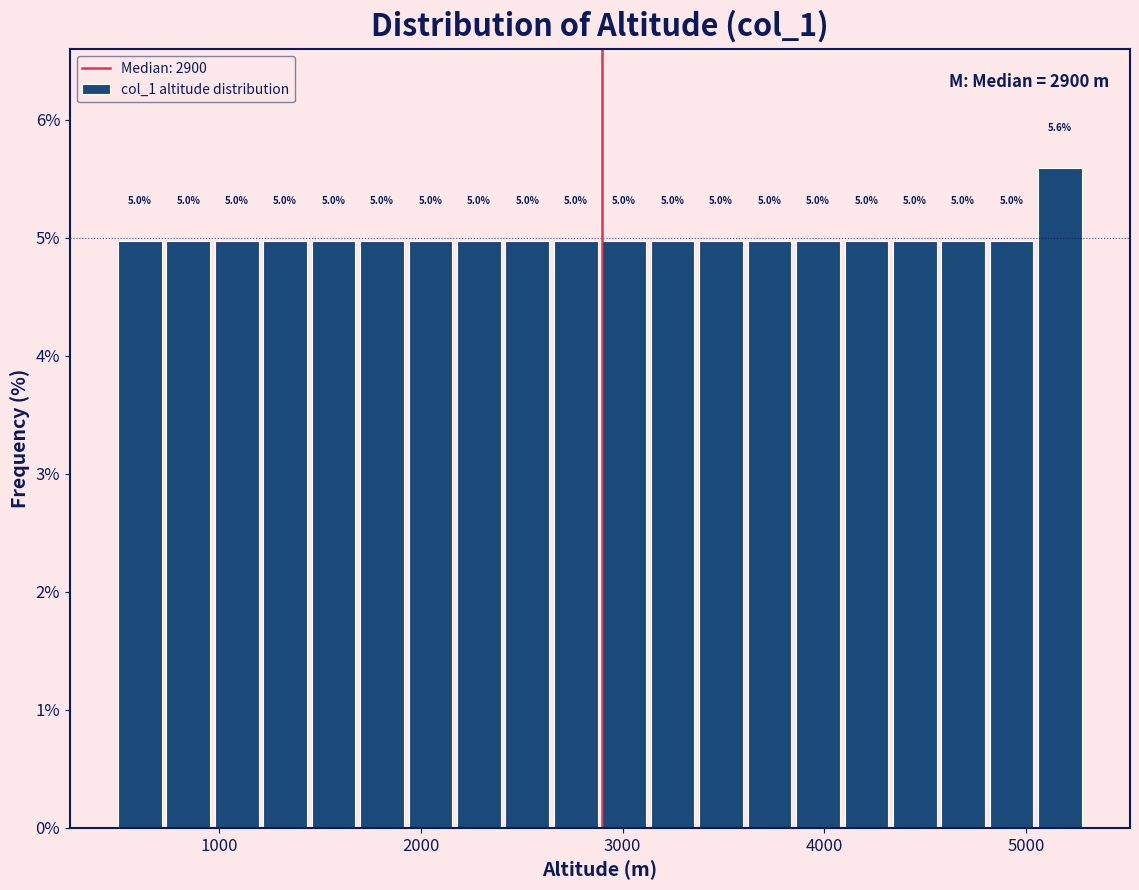

Read against the x-axis, roughly where is the centre of the tallest bar?

5200